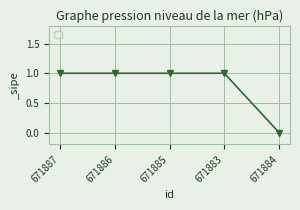

True or false: there are more than 2 points higher than both neighbors.

False